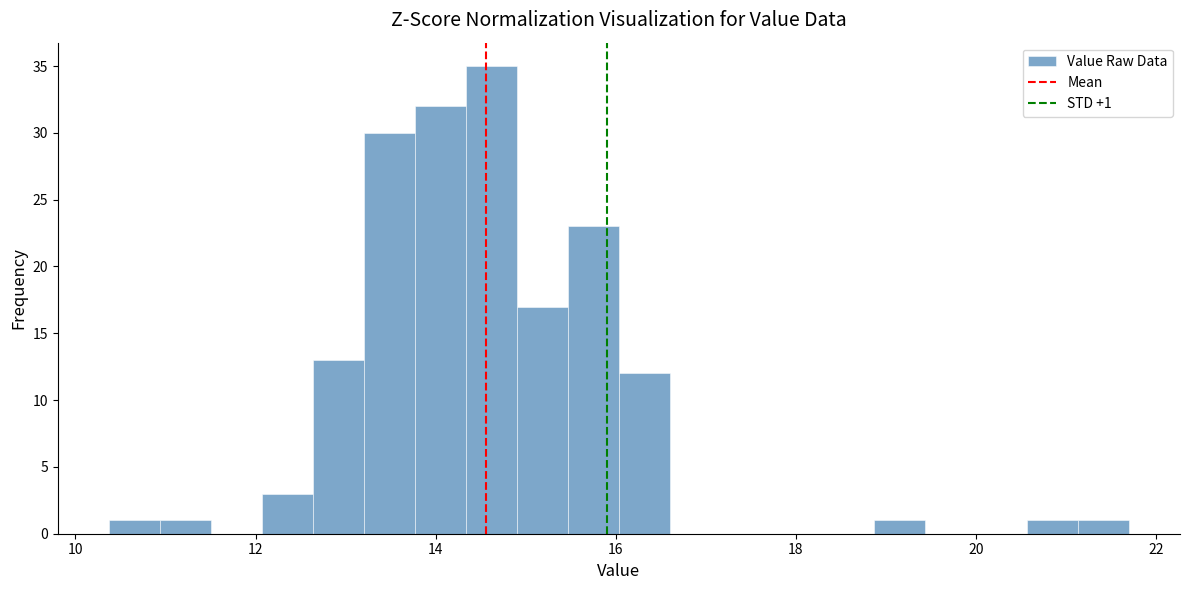

Around what value on the x-axis is the tallest bar? Give the approximate position of its centre, as read against the axis.

14.6